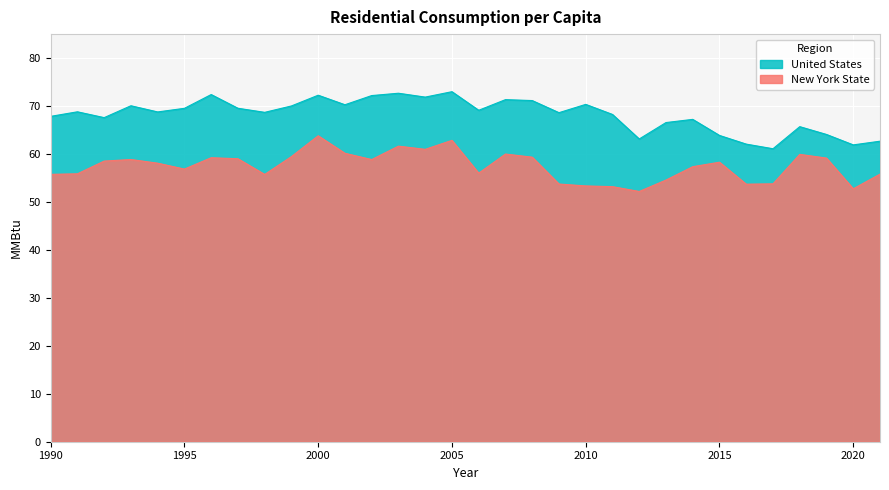

How many data points in New York State are above 58?

17